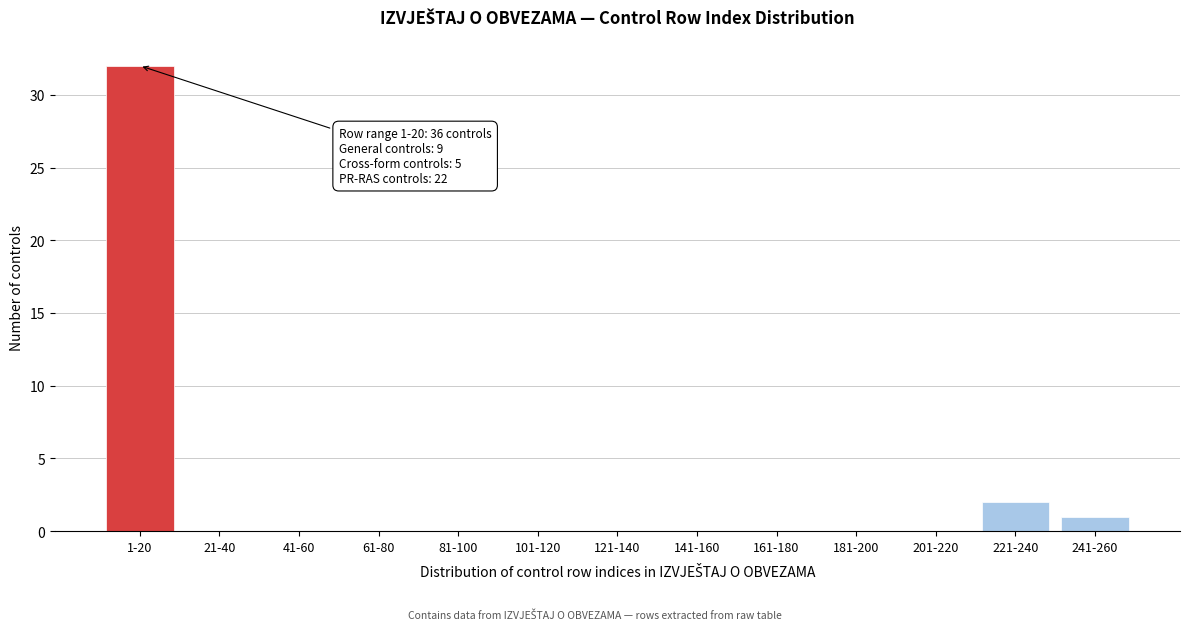

Reading left to right, list all the values displayed in this chart.

1-20=32	21-40=0	41-60=0	61-80=0	81-100=0	101-120=0	121-140=0	141-160=0	161-180=0	181-200=0	201-220=0	221-240=2	241-260=1